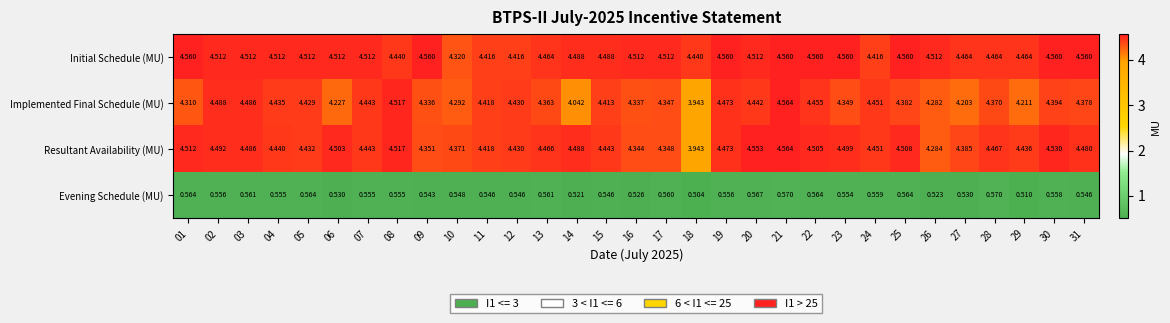

Which series has the largest total across all categories?

Initial Schedule (MU)